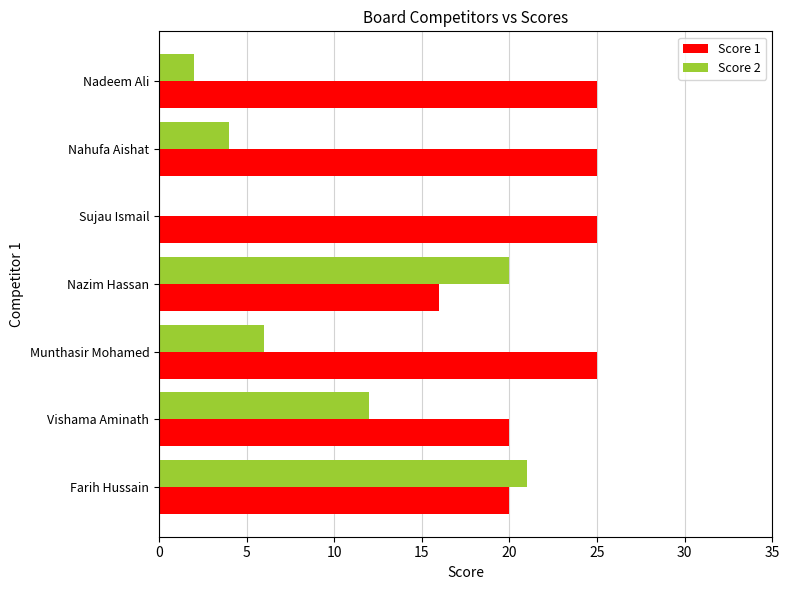

Is it true that Score 1 equals 34 at Vishama Aminath?

False